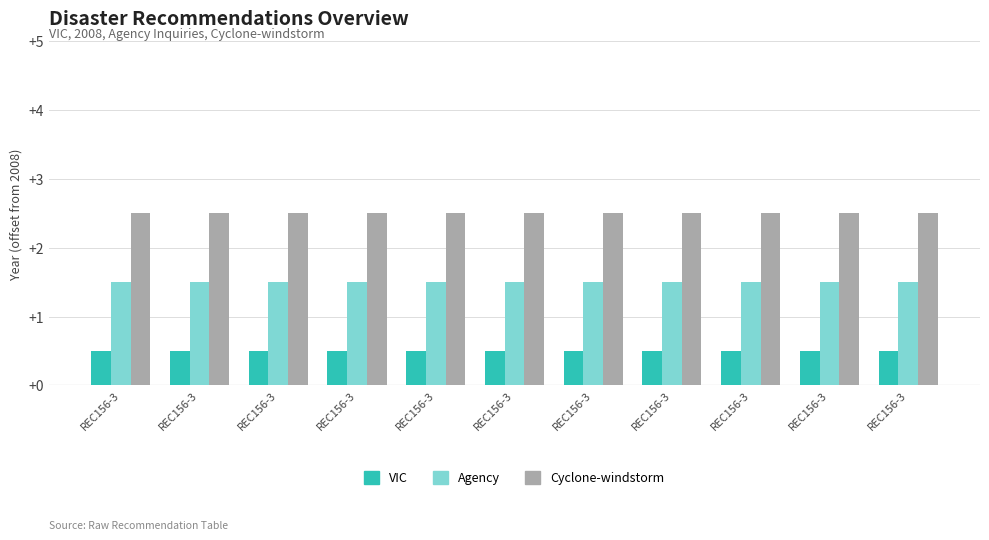

Reading left to right, extract all data points from this chart.

VIC: 0.5	0.5	0.5	0.5	0.5	0.5	0.5	0.5	0.5	0.5	0.5
Agency: 1.5	1.5	1.5	1.5	1.5	1.5	1.5	1.5	1.5	1.5	1.5
Cyclone-windstorm: 2.5	2.5	2.5	2.5	2.5	2.5	2.5	2.5	2.5	2.5	2.5